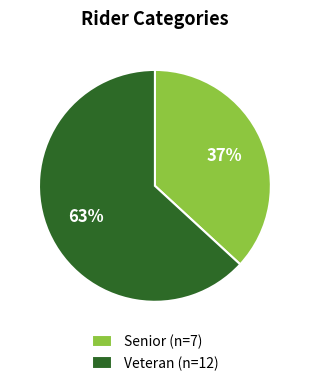

Does any single category account for the majority?

Yes